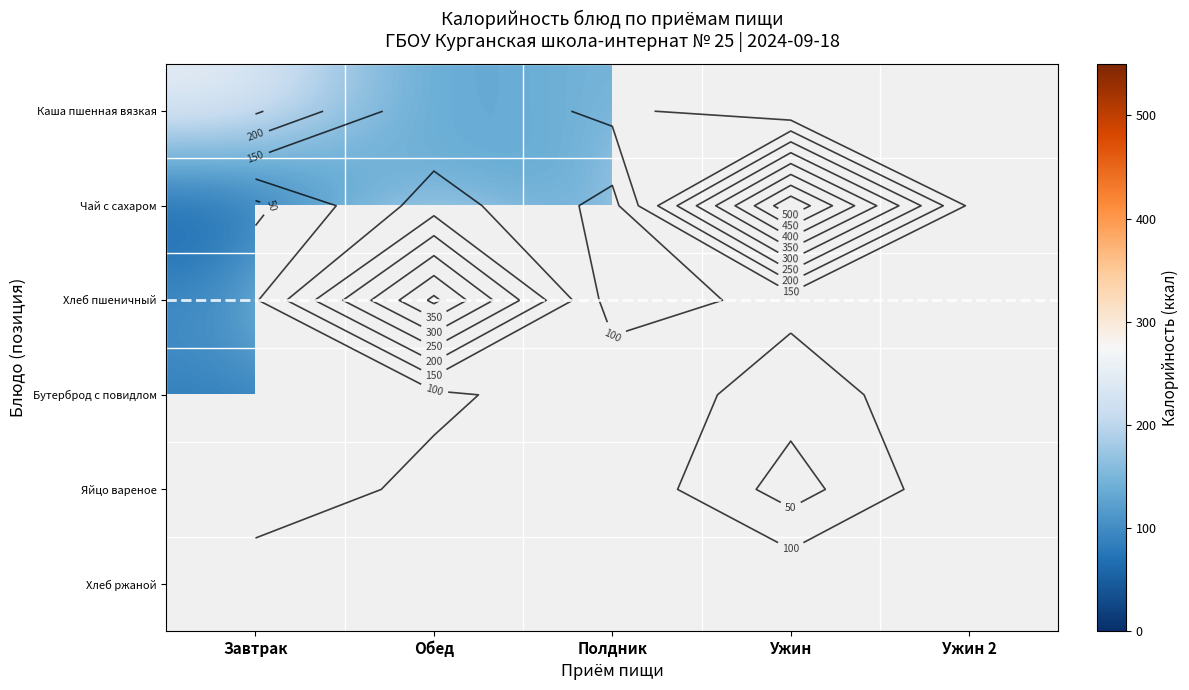

Which category has the highest value across all series?

Ужин